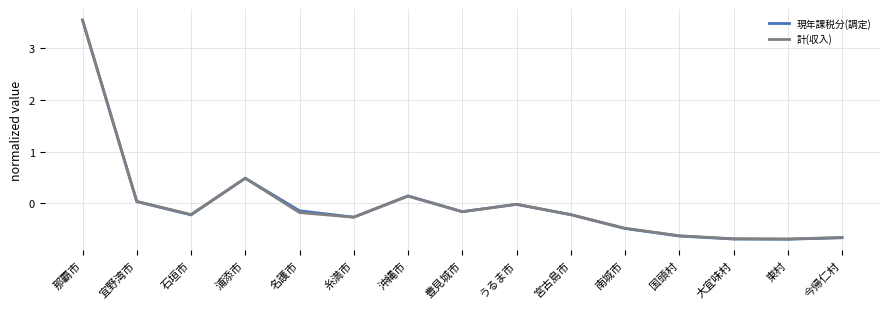

The 計(収入) series shows -0.2 at 石垣市. True or false?

True